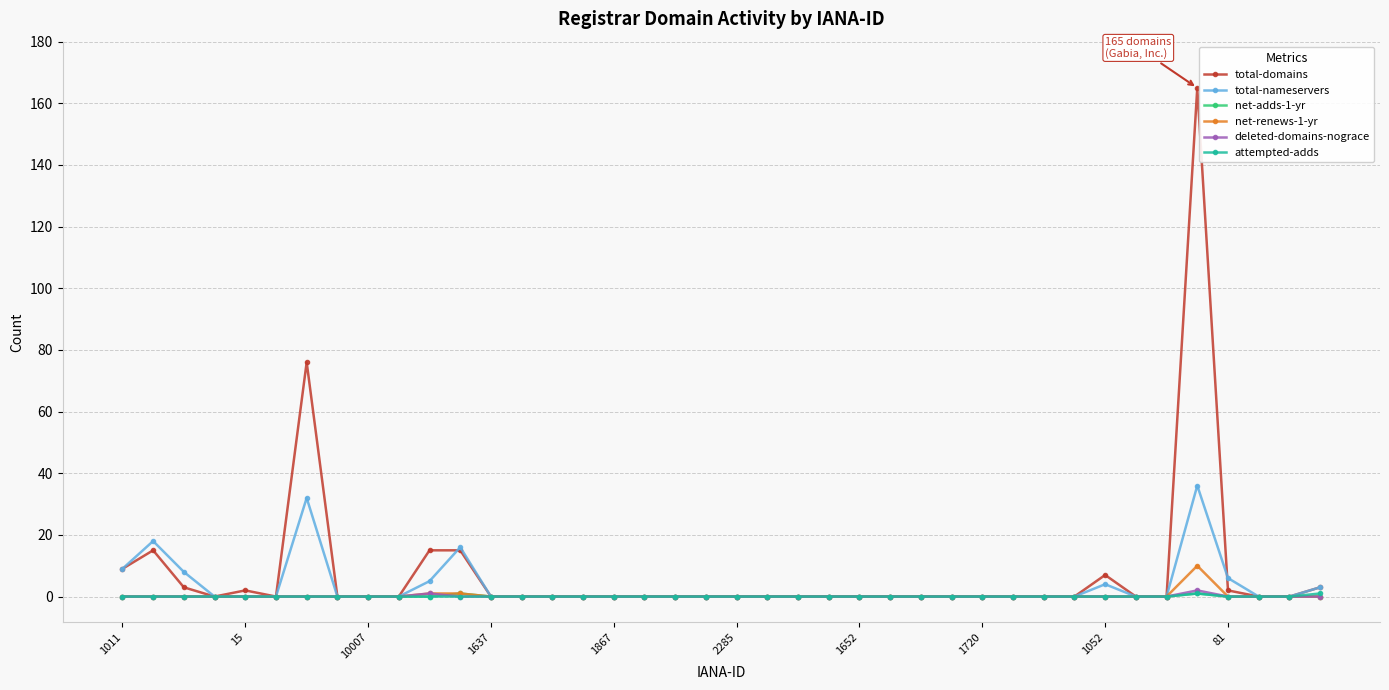

Reading left to right, extract all data points from this chart.

total-domains: 9	15	3	0	2	0	76	0	0	0	15	15	0	0	0	0	0	0	0	0	0	0	0	0	0	0	0	0	0	0	0	0	7	0	0	165	2	0	0	3
total-nameservers: 9	18	8	0	0	0	32	0	0	0	5	16	0	0	0	0	0	0	0	0	0	0	0	0	0	0	0	0	0	0	0	0	4	0	0	36	6	0	0	3
net-adds-1-yr: 0	0	0	0	0	0	0	0	0	0	0	1	0	0	0	0	0	0	0	0	0	0	0	0	0	0	0	0	0	0	0	0	0	0	0	1	0	0	0	0
net-renews-1-yr: 0	0	0	0	0	0	0	0	0	0	1	1	0	0	0	0	0	0	0	0	0	0	0	0	0	0	0	0	0	0	0	0	0	0	0	10	0	0	0	0
deleted-domains-nograce: 0	0	0	0	0	0	0	0	0	0	1	0	0	0	0	0	0	0	0	0	0	0	0	0	0	0	0	0	0	0	0	0	0	0	0	2	0	0	0	0
attempted-adds: 0	0	0	0	0	0	0	0	0	0	0	0	0	0	0	0	0	0	0	0	0	0	0	0	0	0	0	0	0	0	0	0	0	0	0	1	0	0	0	1